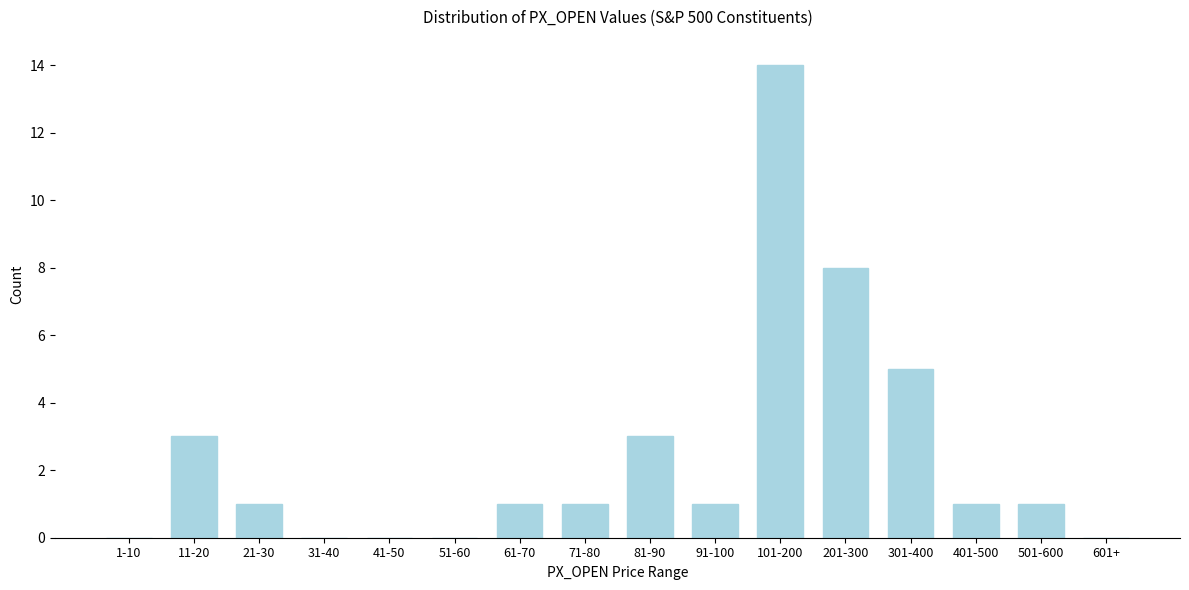

Reading right to left, transcribe all the data shown in this chart.

601+=0	501-600=1	401-500=1	301-400=5	201-300=8	101-200=14	91-100=1	81-90=3	71-80=1	61-70=1	51-60=0	41-50=0	31-40=0	21-30=1	11-20=3	1-10=0